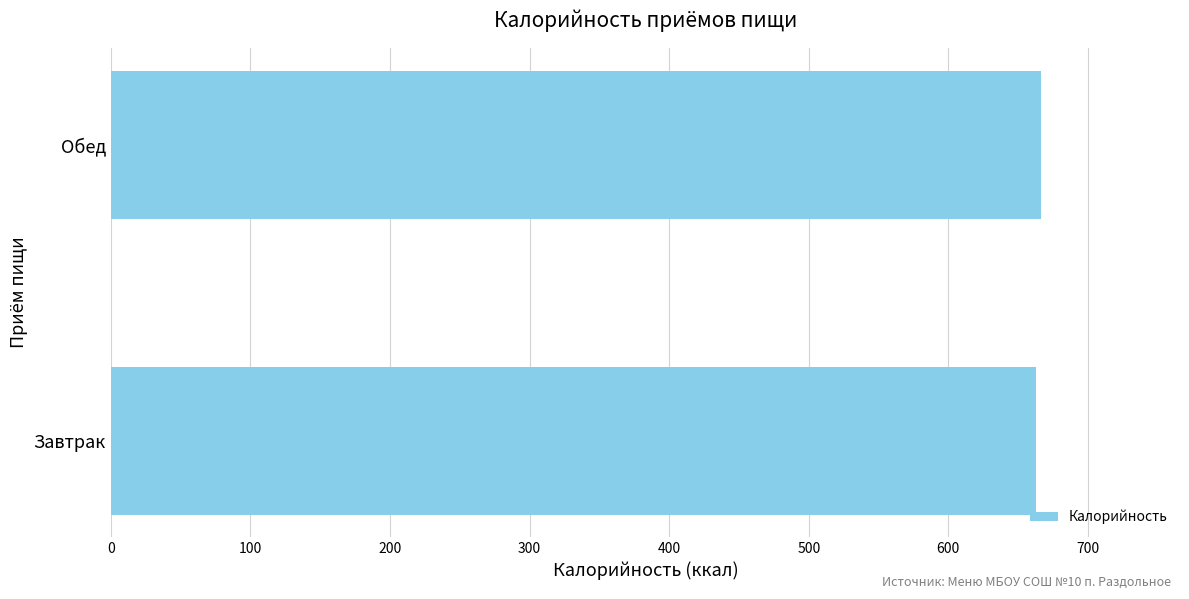

What is the ratio of the value at Обед to the value at Завтрак?

1.0